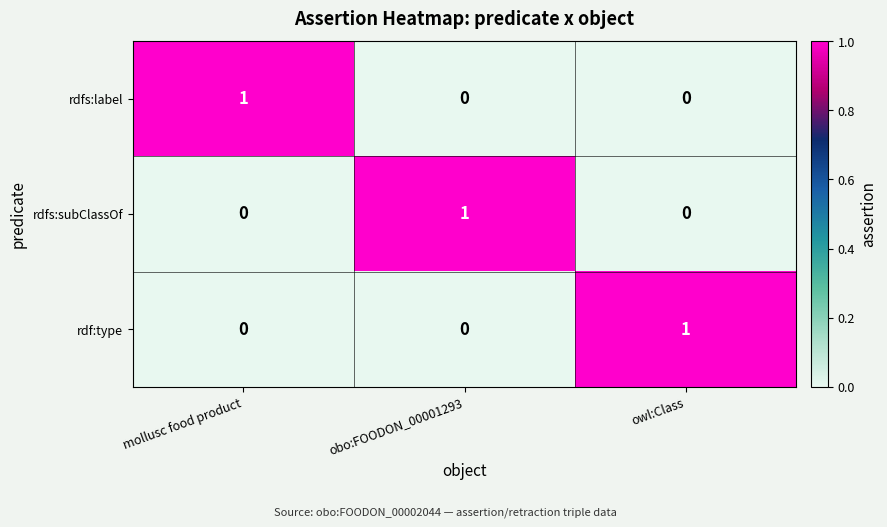

Is the value of rdfs:label at mollusc food product greater than the value of rdfs:subClassOf at owl:Class?

Yes